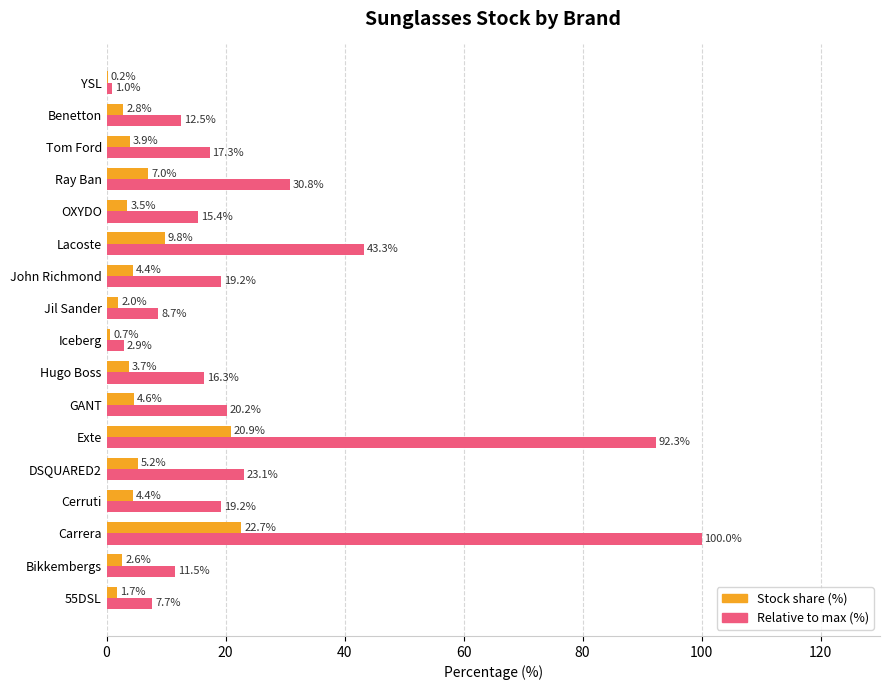

The value of Relative to max (%) at OXYDO is 15.4. True or false?

True